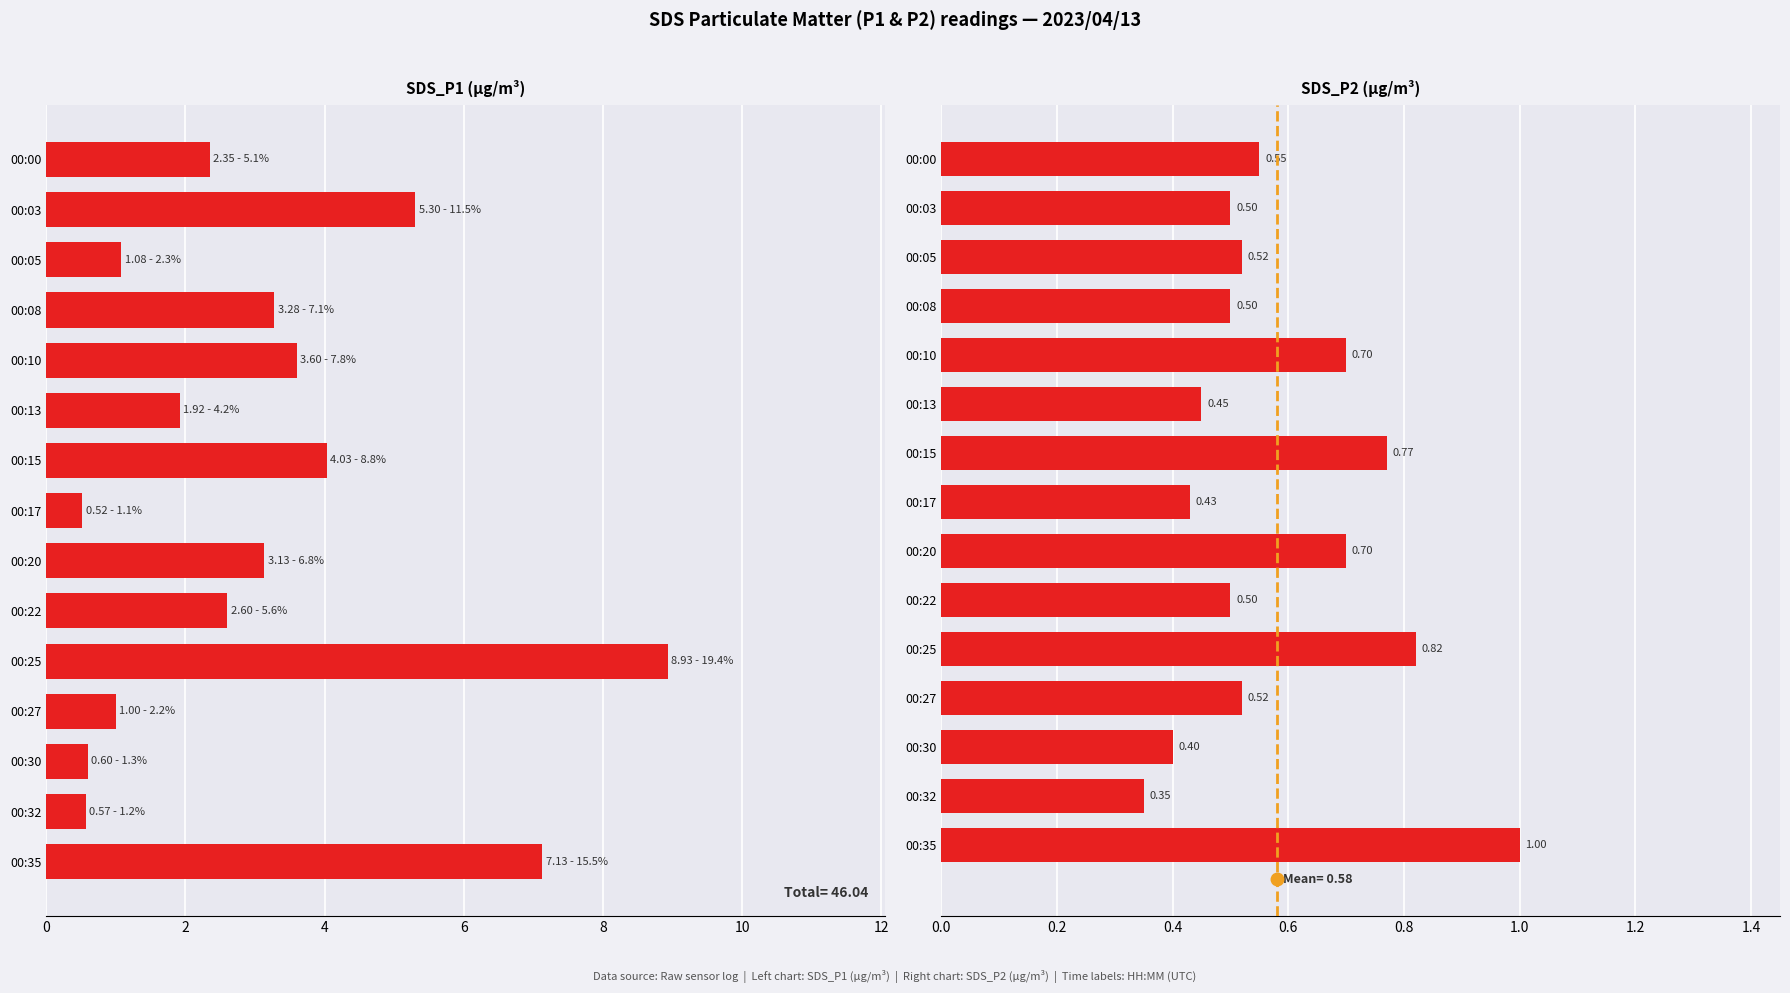

What is the value of the SDS_P2 bar at the 3rd from the left?

0.5